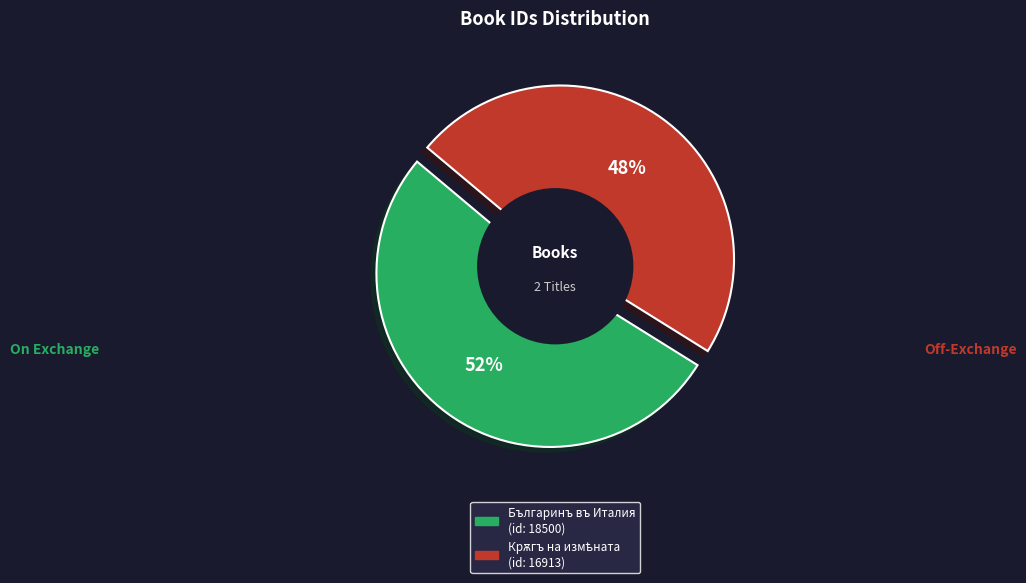

How much of the chart is everything except Крѫгъ на измѣната?

52.2%